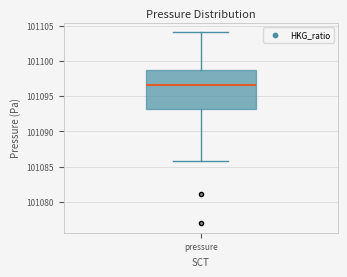

Where is the upper edge of the box for pressure on the y-axis? The values are not printed on the chart, so give them approximately, as read against the axis.

101098.5